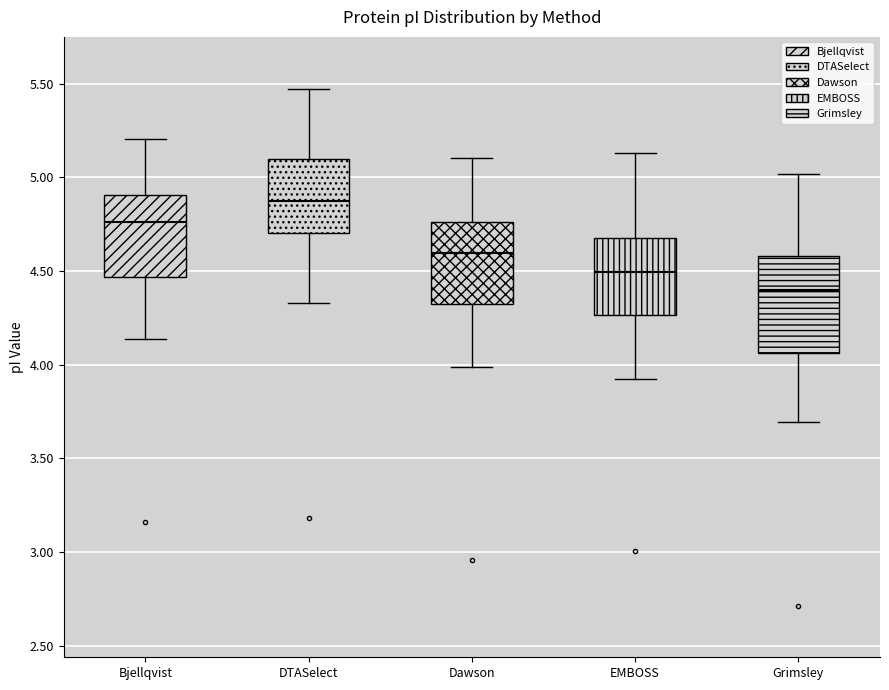

Reading left to right, transcribe this box plot: for each box, give where its median line is, the range the box spans, and where its two whiskers end, as read against the y-axis. The values are not printed on the chart, so give them approximately, as read against the axis.

Bjellqvist: median 4.75, box 4.45 to 4.90, whiskers 4.15 to 5.20
DTASelect: median 4.90, box 4.70 to 5.10, whiskers 4.35 to 5.45
Dawson: median 4.60, box 4.35 to 4.75, whiskers 4.00 to 5.10
EMBOSS: median 4.50, box 4.25 to 4.70, whiskers 3.90 to 5.15
Grimsley: median 4.40, box 4.05 to 4.60, whiskers 3.70 to 5.00